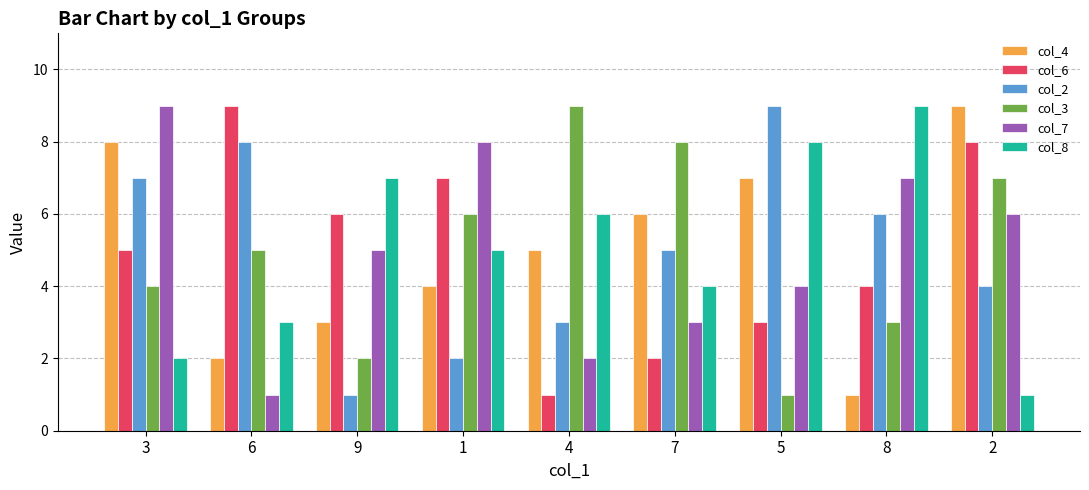

At which label is col_6 closest to 5?

3